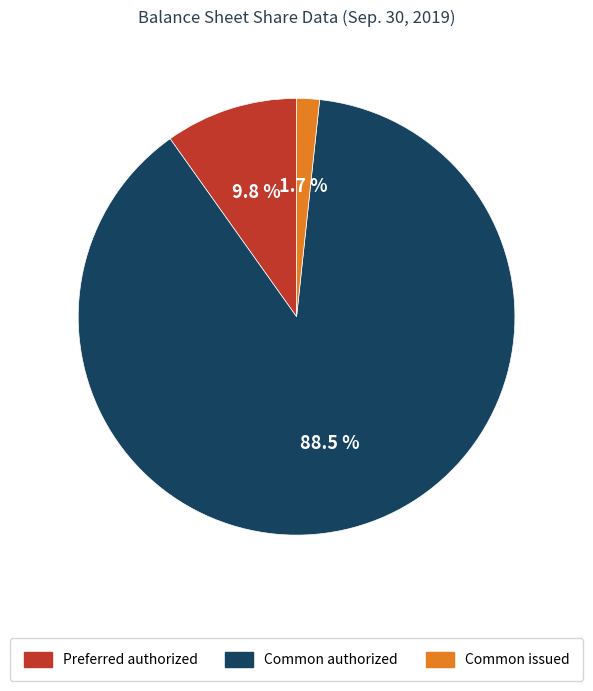

Is there a majority slice in this chart?

Yes